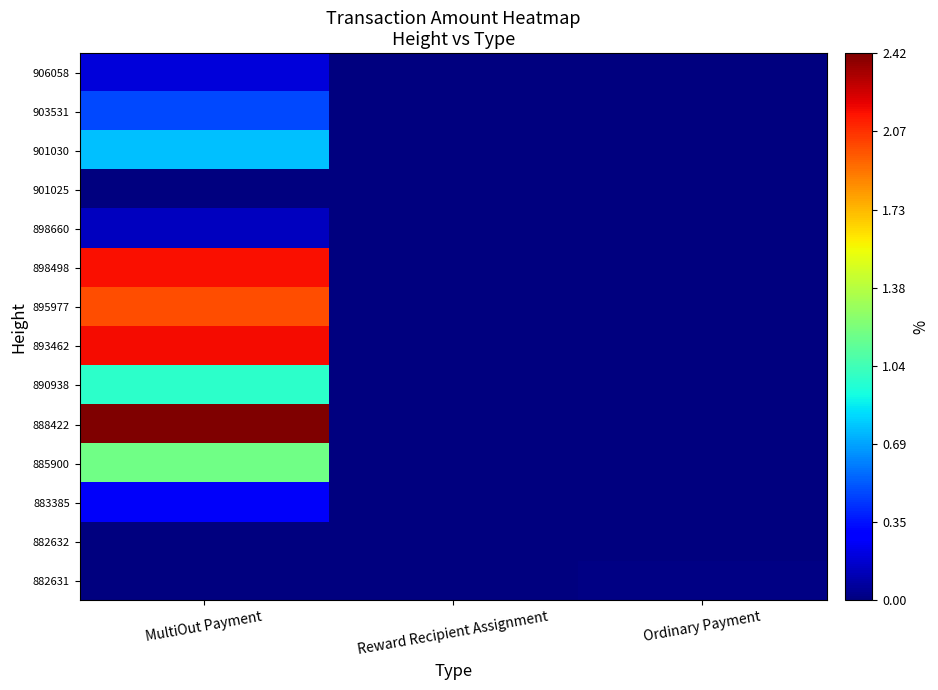

Reading left to right, list all the values displayed in this chart.

906058: MultiOut Payment=0.2	Reward Recipient Assignment=0.0	Ordinary Payment=0.0
903531: MultiOut Payment=0.5	Reward Recipient Assignment=0.0	Ordinary Payment=0.0
901030: MultiOut Payment=0.8	Reward Recipient Assignment=0.0	Ordinary Payment=0.0
901025: MultiOut Payment=0.0	Reward Recipient Assignment=0.0	Ordinary Payment=0.0
898660: MultiOut Payment=0.1	Reward Recipient Assignment=0.0	Ordinary Payment=0.0
898498: MultiOut Payment=2.2	Reward Recipient Assignment=0.0	Ordinary Payment=0.0
895977: MultiOut Payment=2.0	Reward Recipient Assignment=0.0	Ordinary Payment=0.0
893462: MultiOut Payment=2.2	Reward Recipient Assignment=0.0	Ordinary Payment=0.0
890938: MultiOut Payment=1.0	Reward Recipient Assignment=0.0	Ordinary Payment=0.0
888422: MultiOut Payment=2.4	Reward Recipient Assignment=0.0	Ordinary Payment=0.0
885900: MultiOut Payment=1.2	Reward Recipient Assignment=0.0	Ordinary Payment=0.0
883385: MultiOut Payment=0.3	Reward Recipient Assignment=0.0	Ordinary Payment=0.0
882632: MultiOut Payment=0.0	Reward Recipient Assignment=0.0	Ordinary Payment=0.0
882631: MultiOut Payment=0.0	Reward Recipient Assignment=0.0	Ordinary Payment=0.0